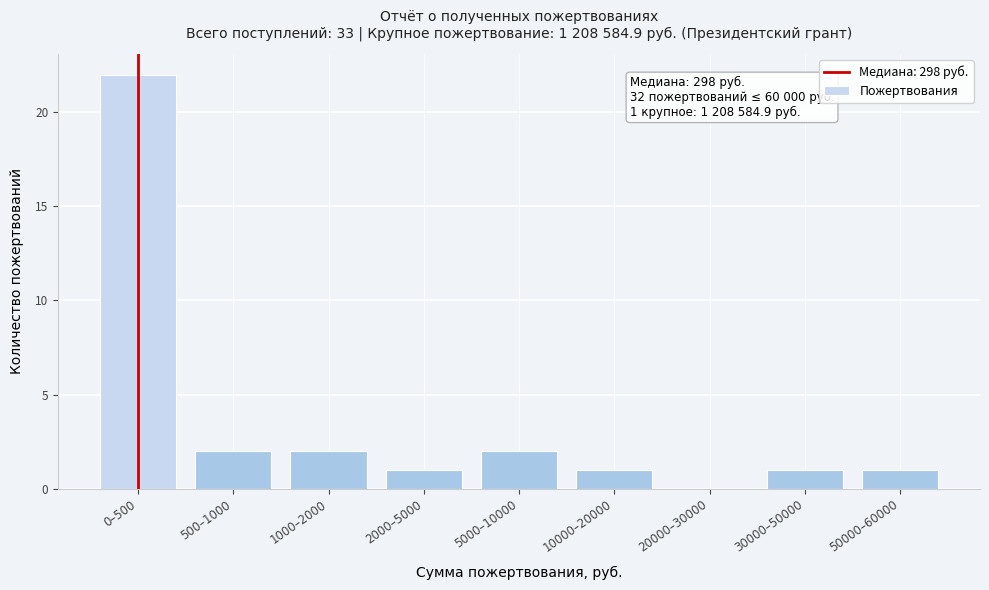

Reading right to left, extract all data points from this chart.

50000–60000=1	30000–50000=1	20000–30000=0	10000–20000=1	5000–10000=2	2000–5000=1	1000–2000=2	500–1000=2	0–500=22